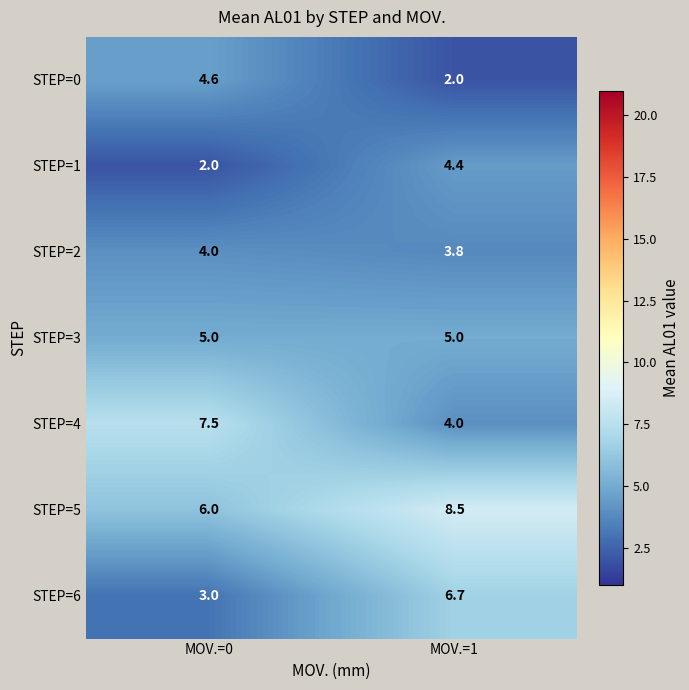

True or false: STEP=1 has a value of 1.0 at MOV.=0.

False